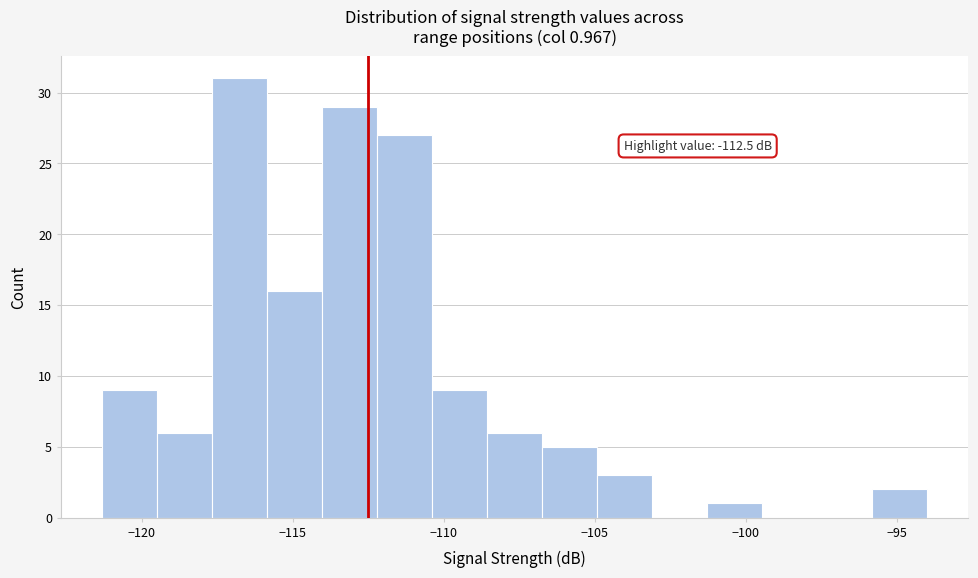

Read against the x-axis, roughly where is the centre of the tallest bar?

-116.5